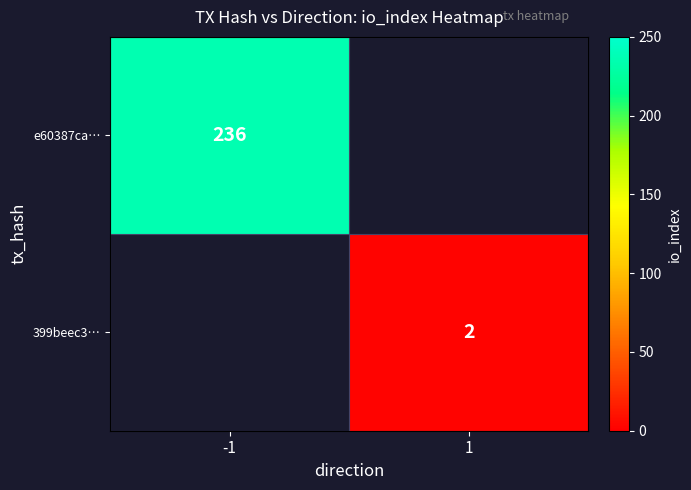

True or false: e60387ca… has a value of 80 at -1.

False